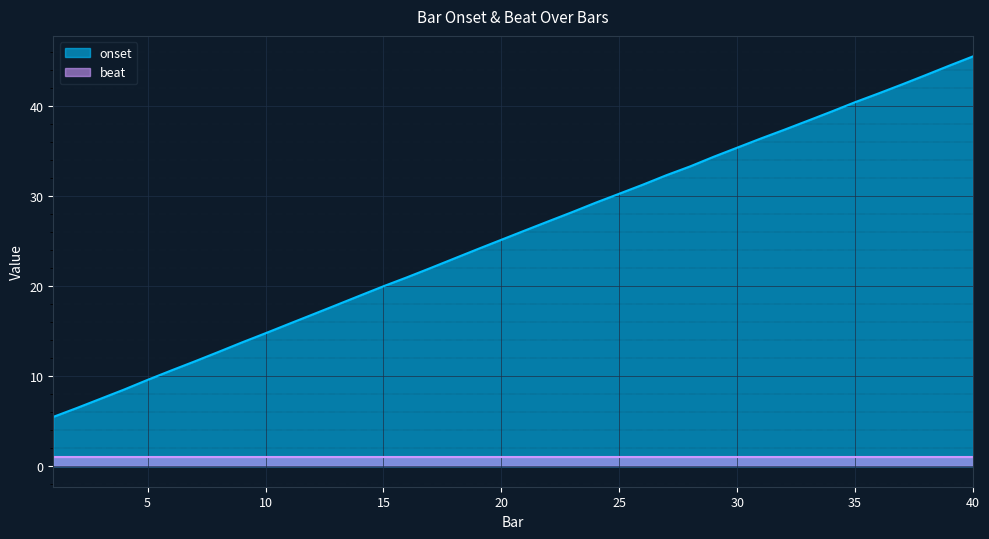

Which category has the lowest value across all series?

1